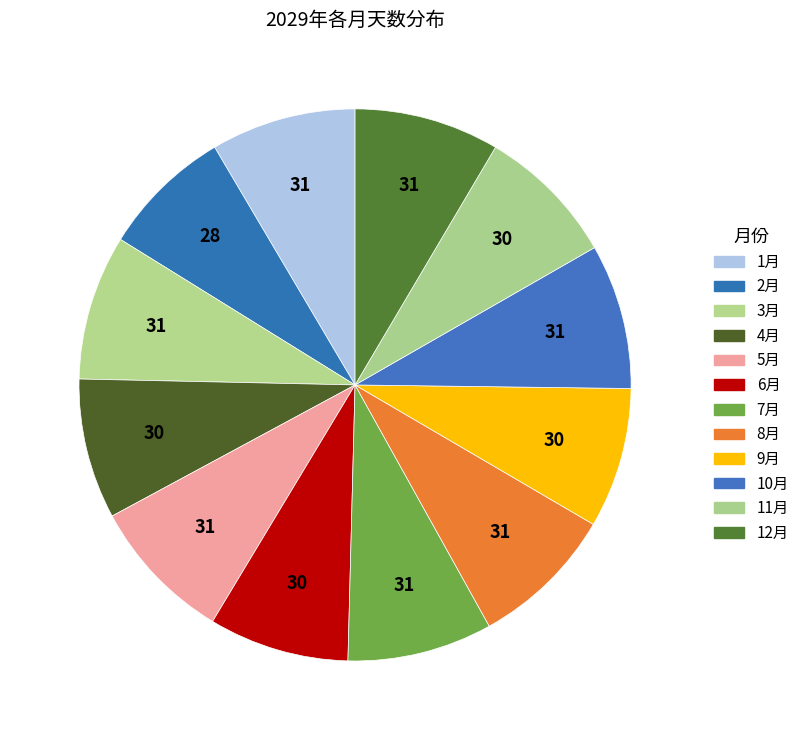

How many slices are in this pie chart?

12